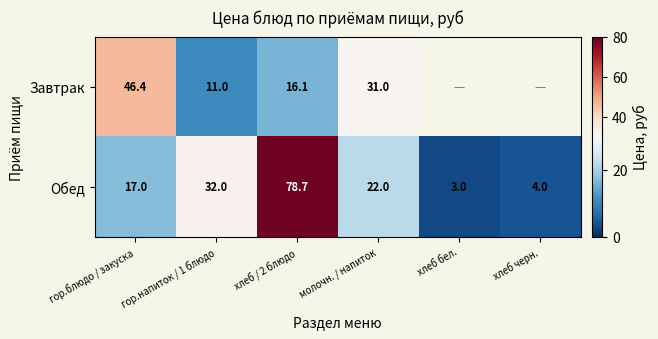

Rank the categories by Обед value from lowest to highest.

хлеб бел., хлеб черн., гор.блюдо / закуска, молочн. / напиток, гор.напиток / 1 блюдо, хлеб / 2 блюдо